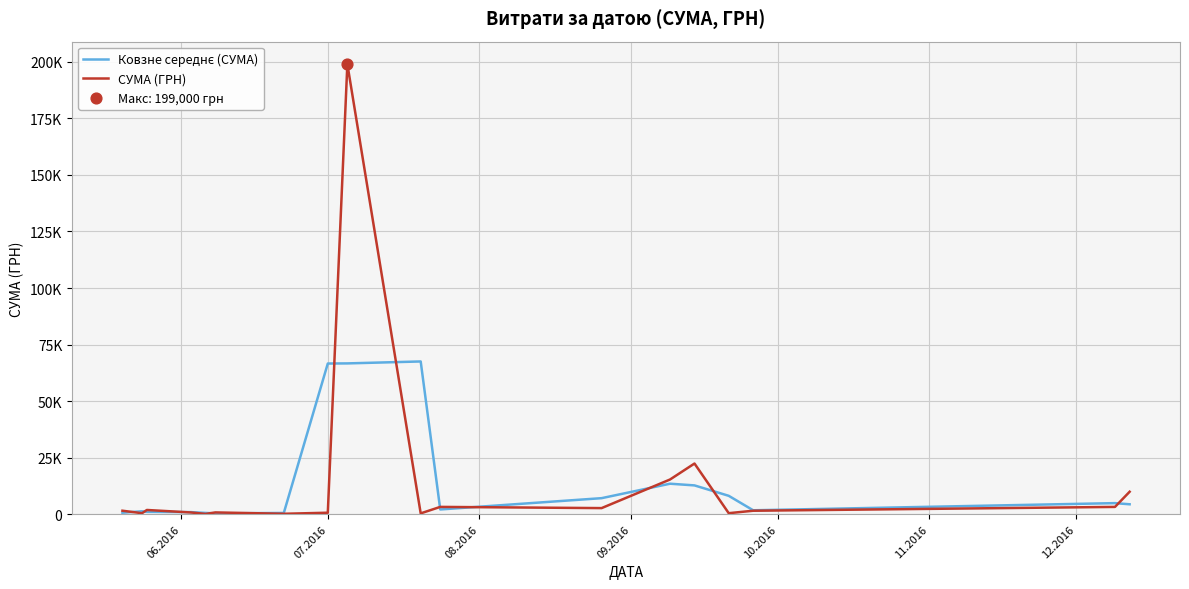

Does the chart have visible grid lines?

Yes